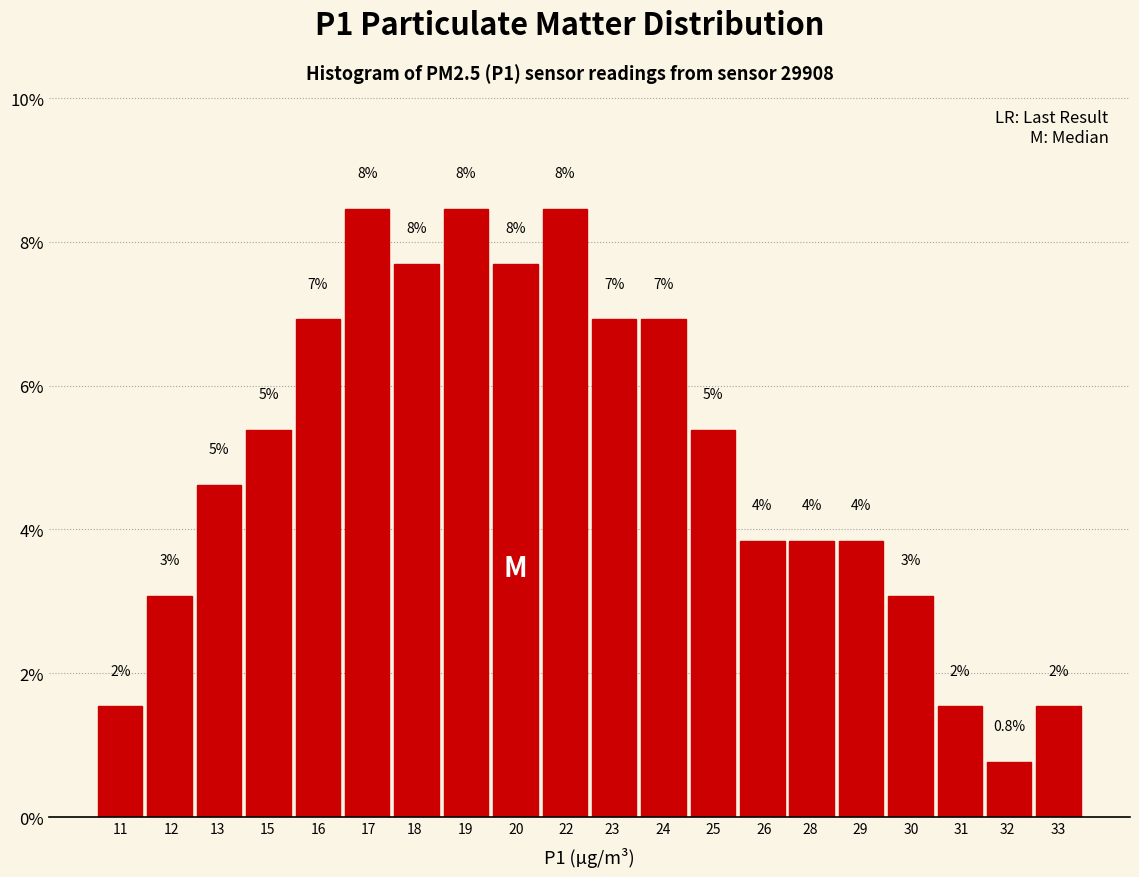

How many bars are there in total?

20